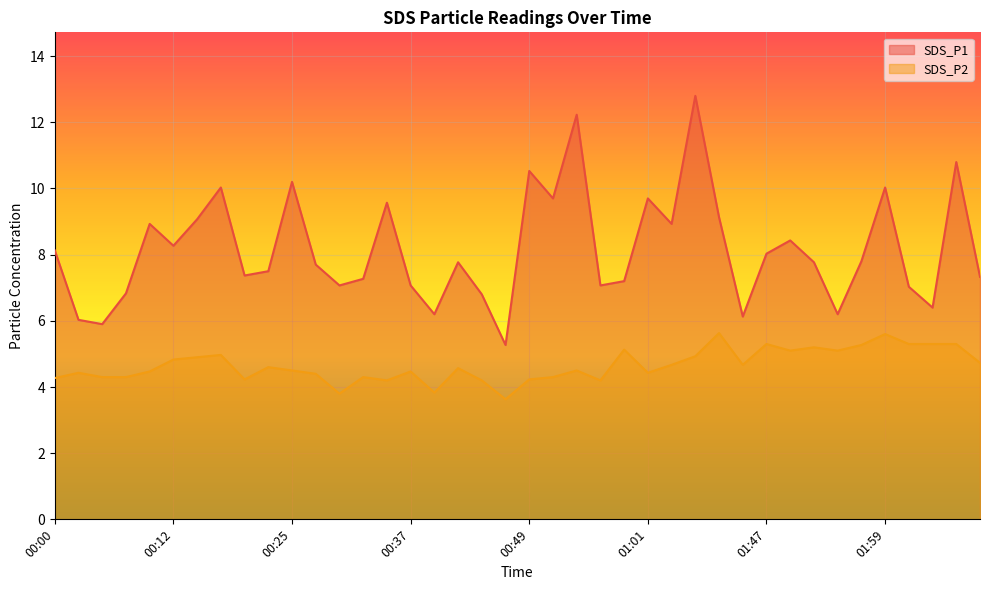

How many values in the SDS_P1 series exceed 7?

31